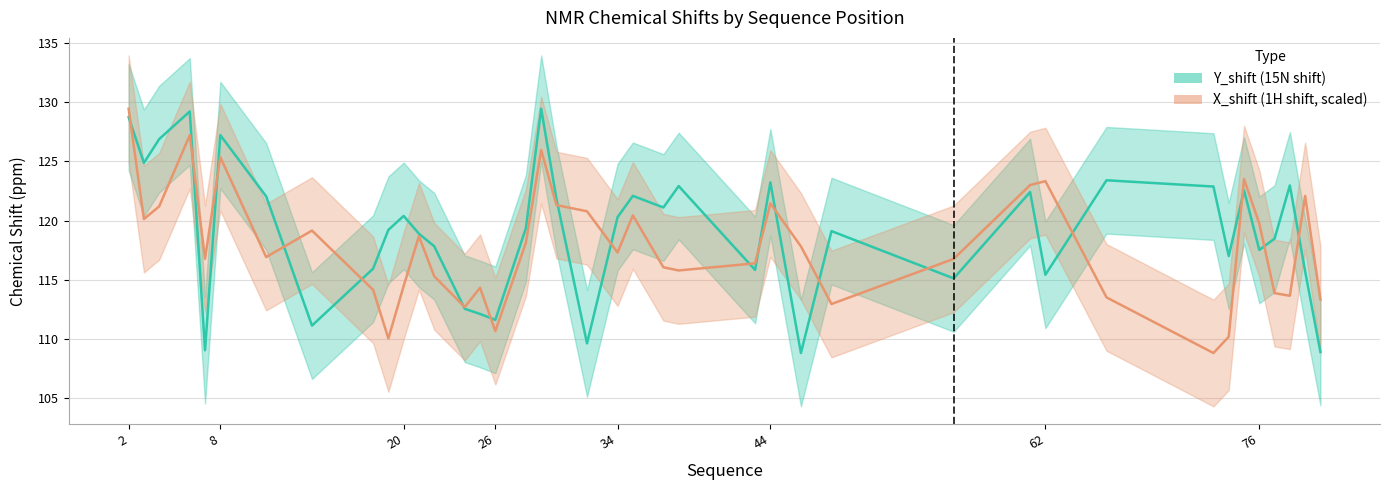

How many lines are shown in the chart?

2